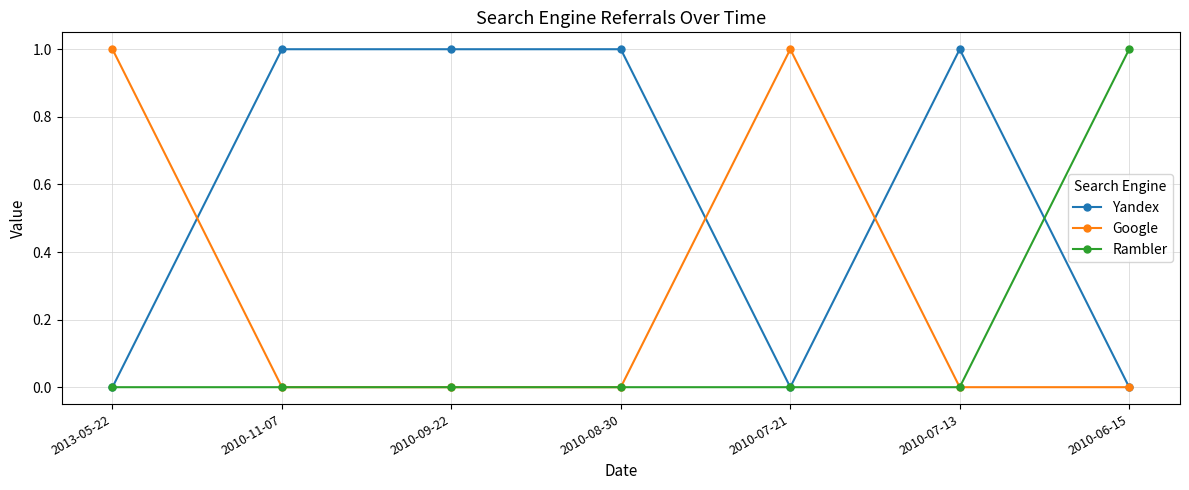

How many data points does each series have?

7